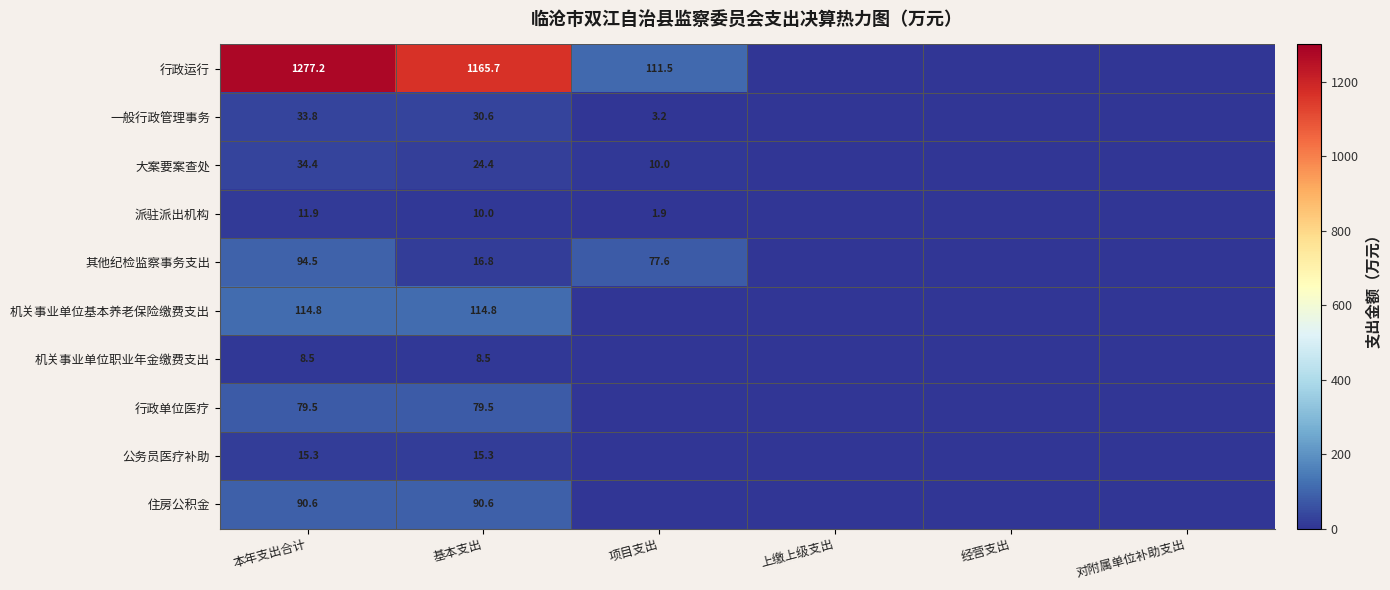

What is the sum of the 行政运行 values at 项目支出 and 基本支出?

1277.2